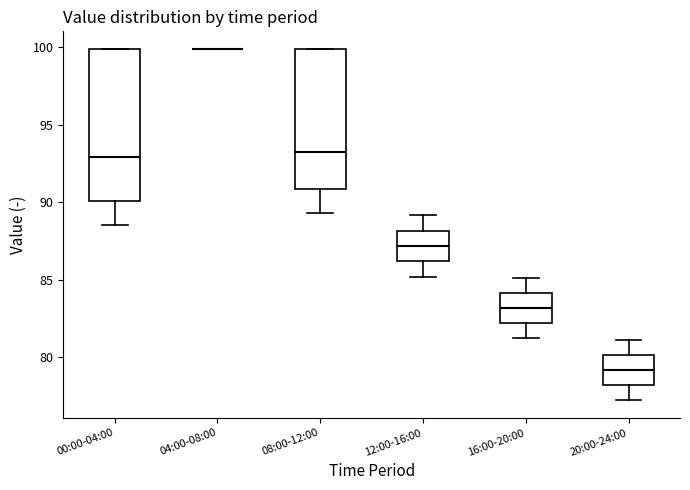

Where does the median line of the box for 00:00-04:00 sit on the y-axis? The values are not printed on the chart, so give them approximately, as read against the axis.

93.0